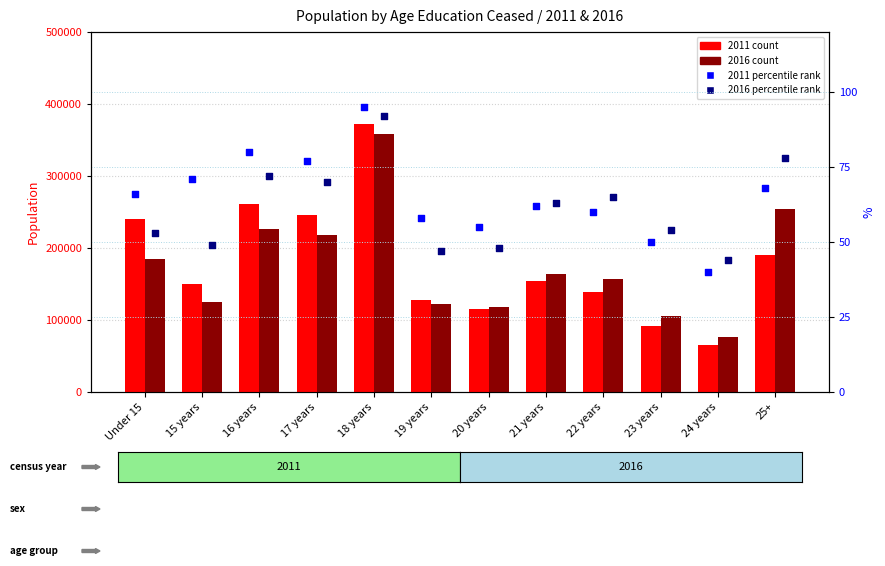

Is the value of 2011 count at Under 15 greater than the value of 2016 percentile rank at 23 years?

Yes